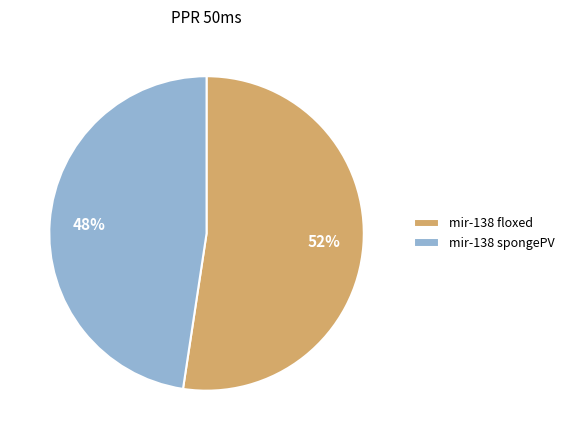

What is the smallest slice in the pie chart?

mir-138 spongePV